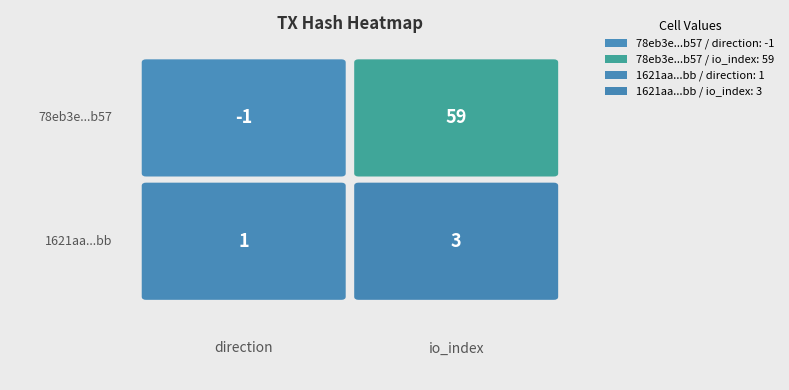

Read the 1621aabf294022e4df987b31c262feea90e07bb value at 0.

1